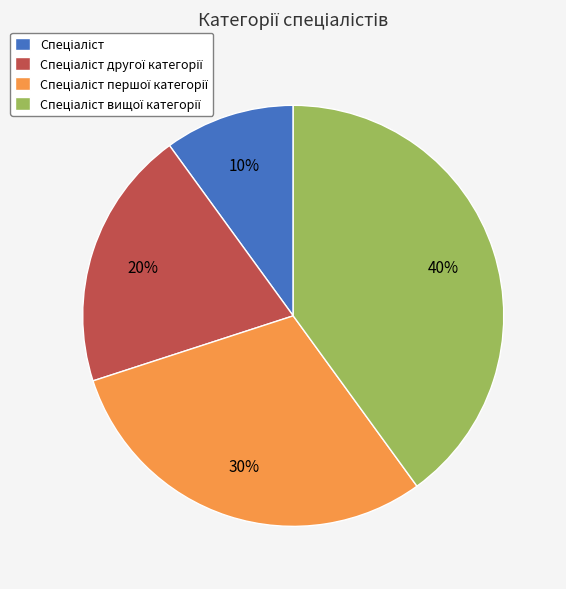

To the nearest percent, what is the difference between the largest and smallest slice percentages?

30%